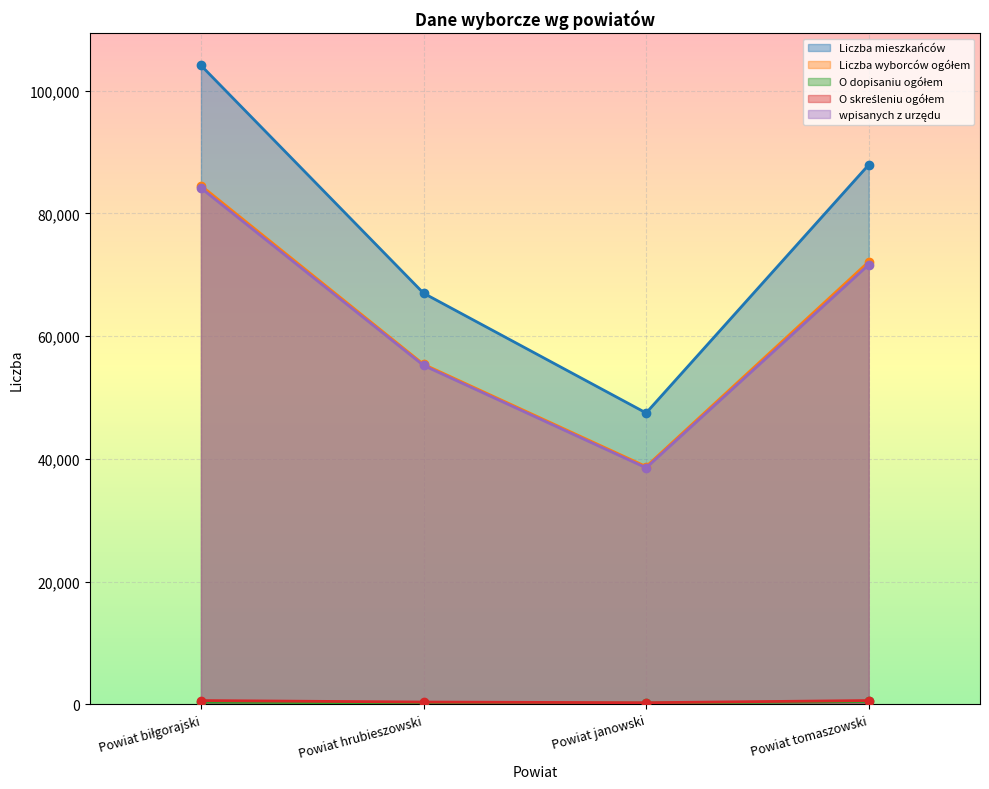

How many values in the wpisanych z urzędu series exceed 71658?

1